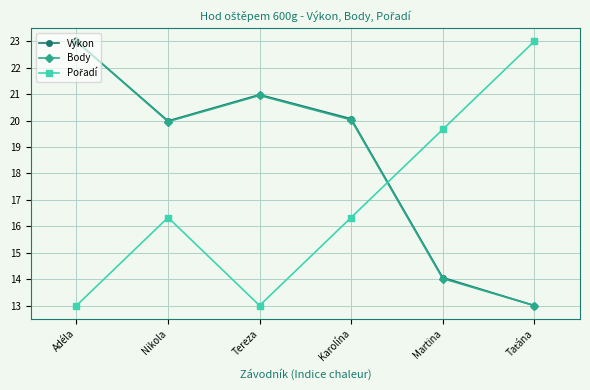

What is the spread (max minus min) of values at Martina?

5.6